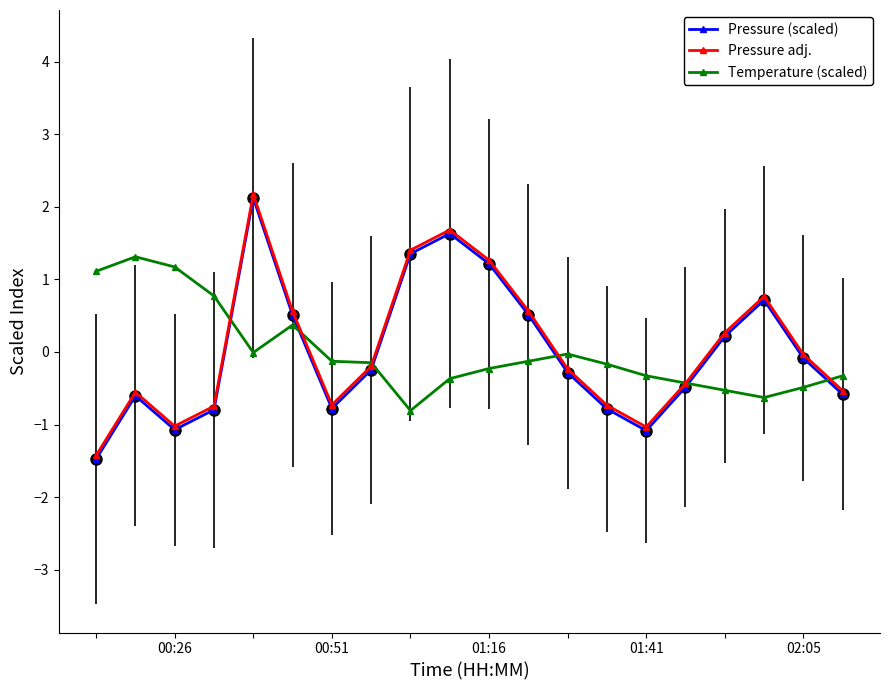

How many data points does each series have?

20